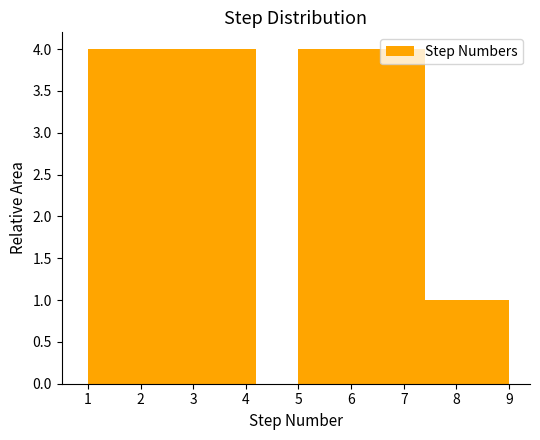

What is the height of the bar covering 3.4 to 4.2 on the x-axis? The values are not printed on the chart, so give them approximately, as read against the axis.

4